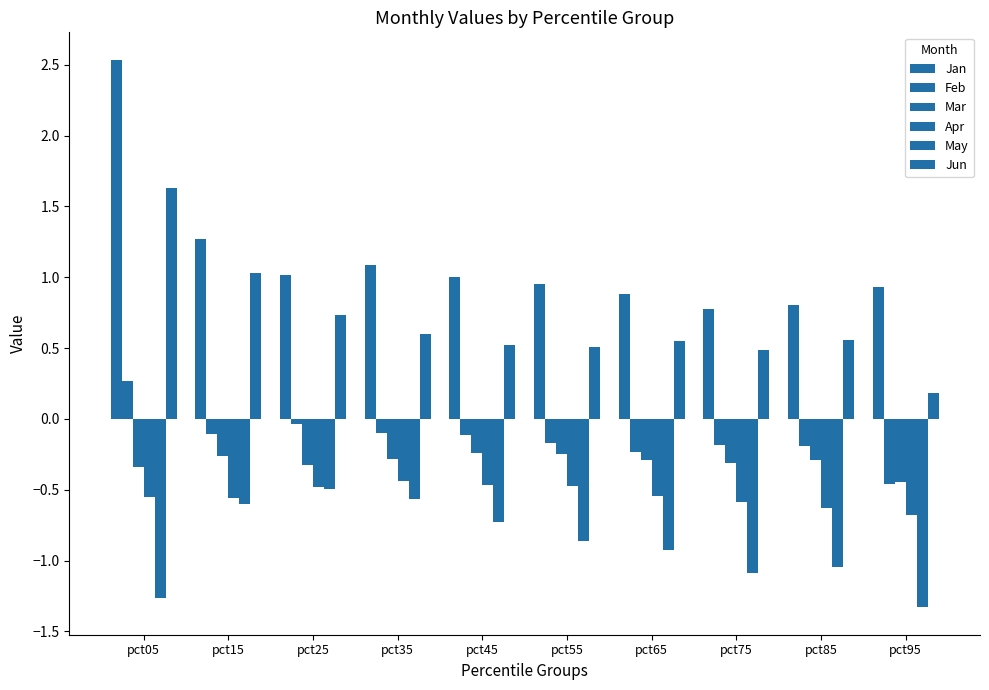

Reading right to left, transcribe all the data shown in this chart.

Jan: pct95=0.9	pct85=0.8	pct75=0.8	pct65=0.9	pct55=1.0	pct45=1.0	pct35=1.1	pct25=1.0	pct15=1.3	pct05=2.5
Feb: pct95=-0.5	pct85=-0.2	pct75=-0.2	pct65=-0.2	pct55=-0.2	pct45=-0.1	pct35=-0.1	pct25=-0.0	pct15=-0.1	pct05=0.3
Mar: pct95=-0.4	pct85=-0.3	pct75=-0.3	pct65=-0.3	pct55=-0.2	pct45=-0.2	pct35=-0.3	pct25=-0.3	pct15=-0.3	pct05=-0.3
Apr: pct95=-0.7	pct85=-0.6	pct75=-0.6	pct65=-0.5	pct55=-0.5	pct45=-0.5	pct35=-0.4	pct25=-0.5	pct15=-0.6	pct05=-0.6
May: pct95=-1.3	pct85=-1.0	pct75=-1.1	pct65=-0.9	pct55=-0.9	pct45=-0.7	pct35=-0.6	pct25=-0.5	pct15=-0.6	pct05=-1.3
Jun: pct95=0.2	pct85=0.6	pct75=0.5	pct65=0.5	pct55=0.5	pct45=0.5	pct35=0.6	pct25=0.7	pct15=1.0	pct05=1.6